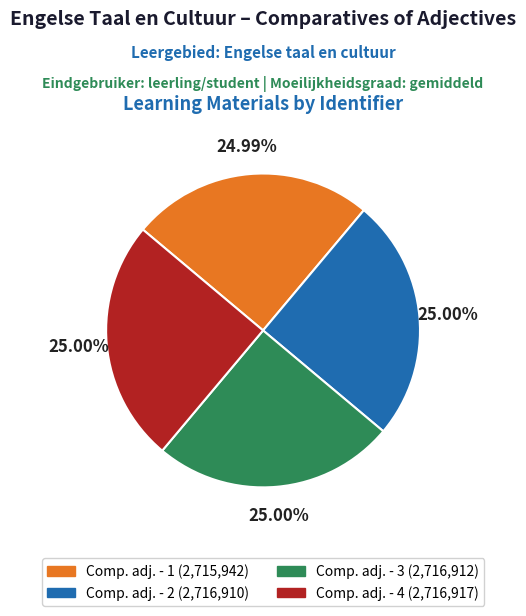

To the nearest percent, what is the average slice percentage?

25%